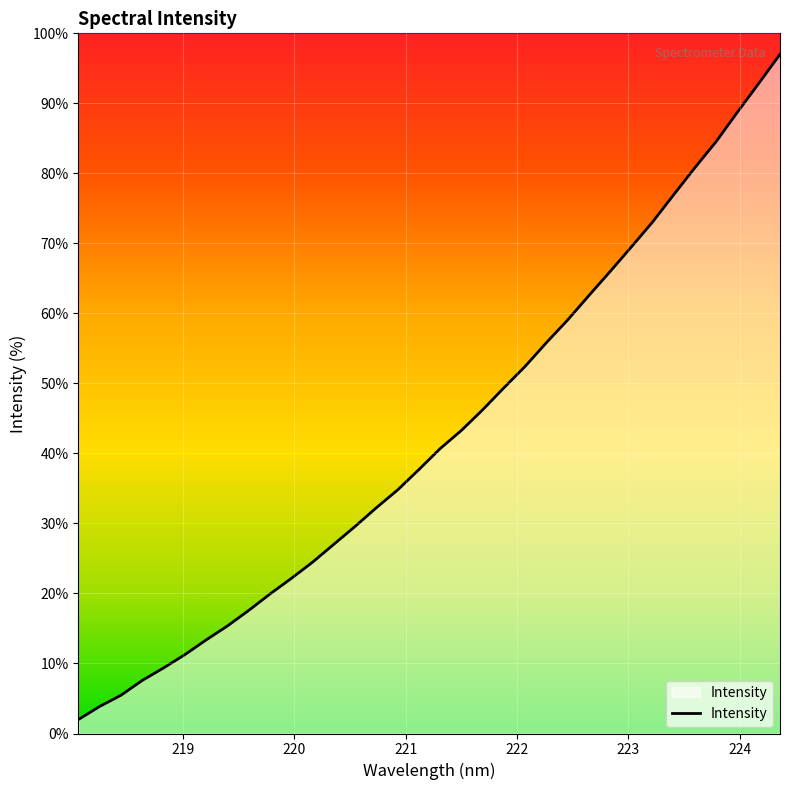

What is the minimum value shown in the chart?

2.0